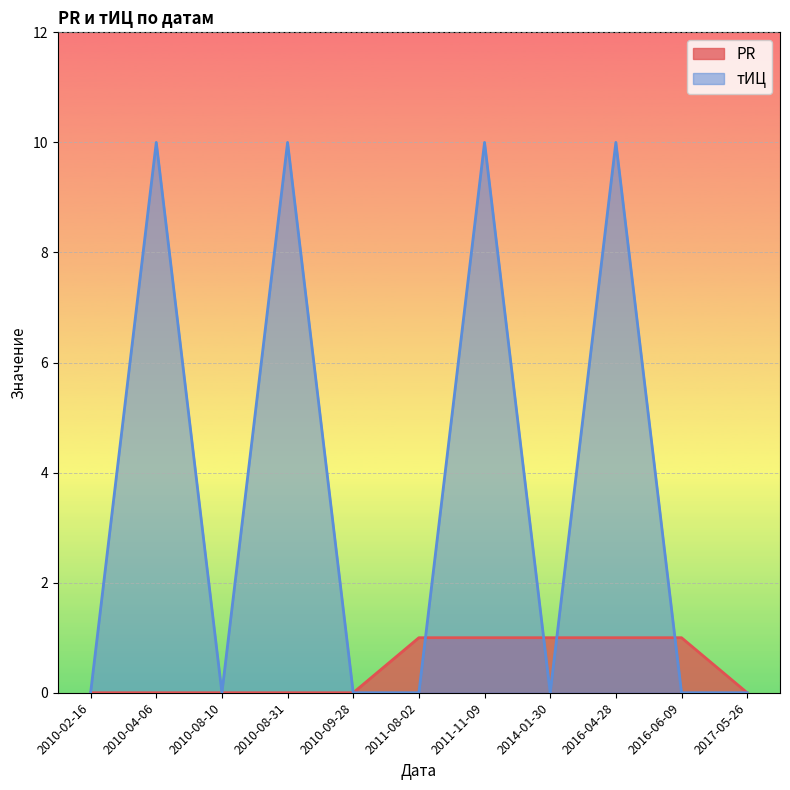

Is it true that тИЦ equals -6 at 2010-09-28?

False